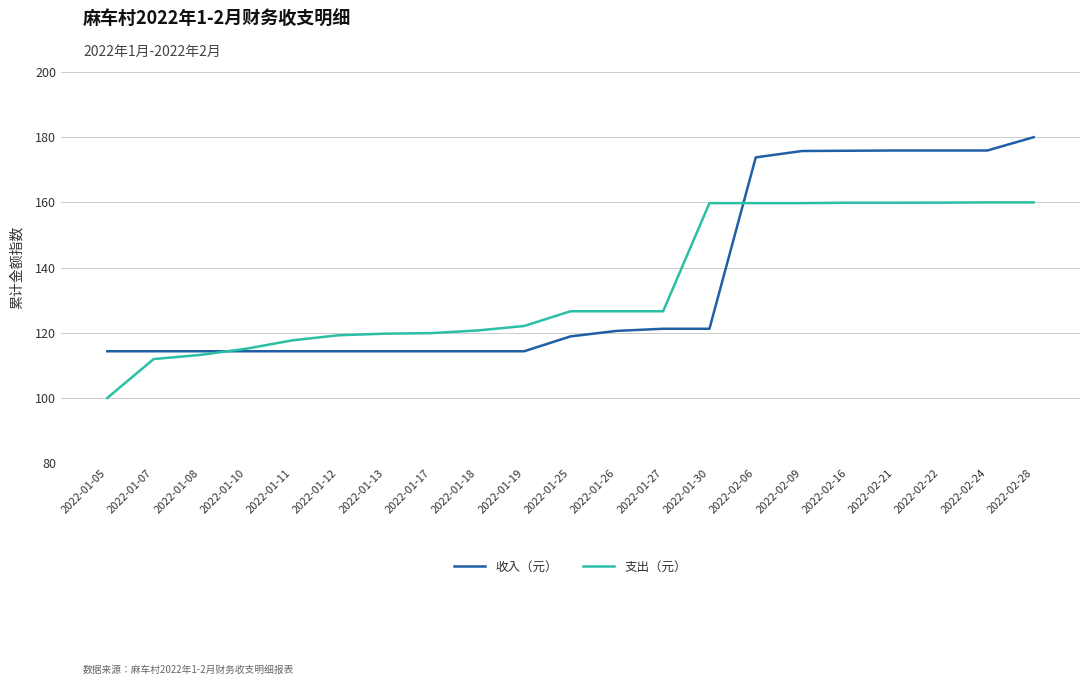

At how many categories does at least one series exceed 132?

8